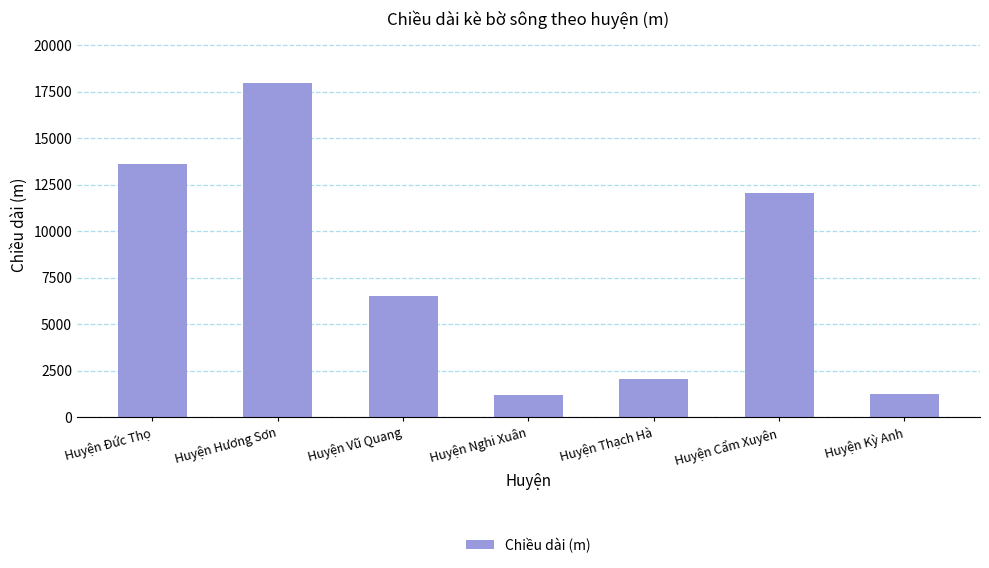

What is the change in value from Huyện Đức Thọ to Huyện Vũ Quang?

-7077